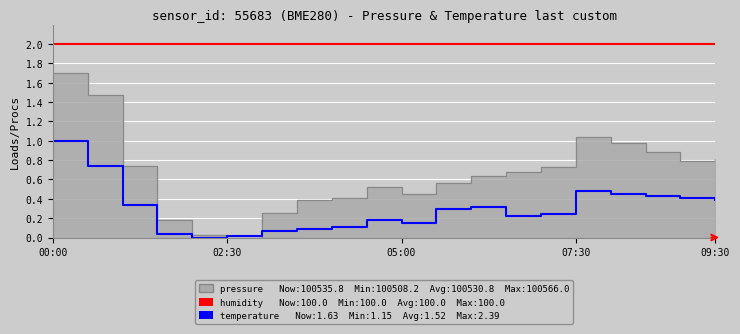

What is the difference between the maximum and minimum values in the temperature series?

1.0